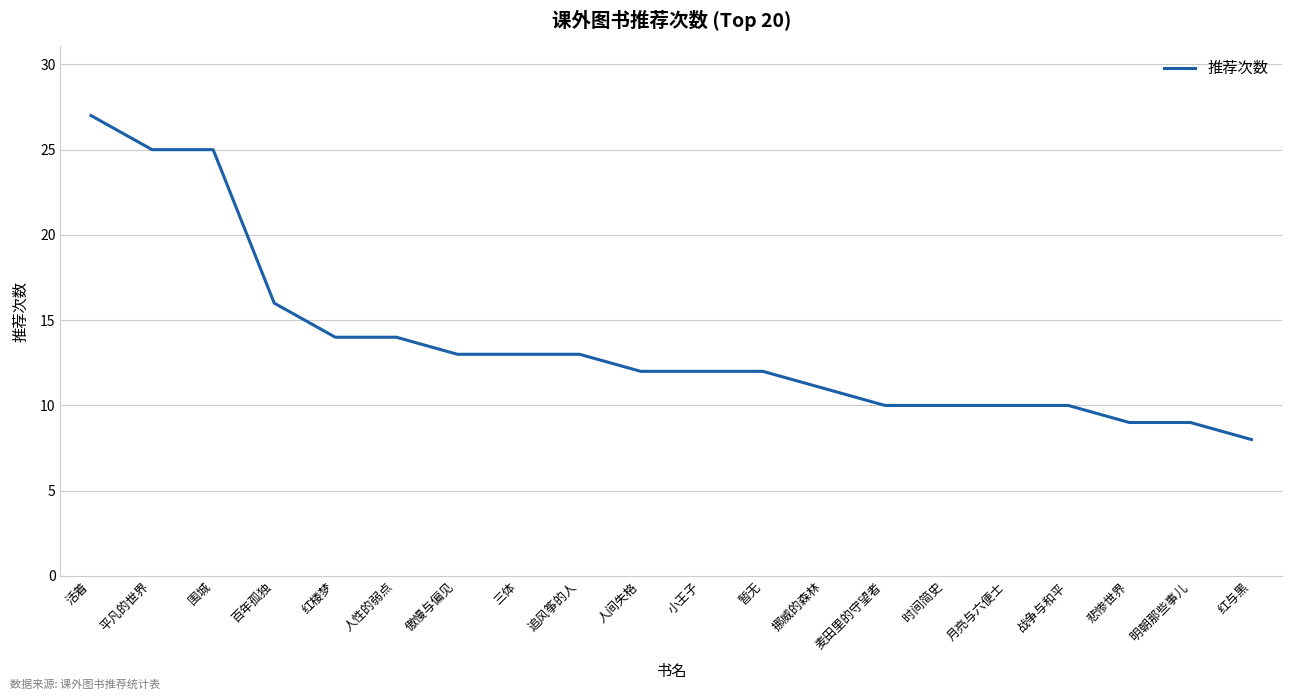

Is it true that the value at 追风筝的人 is 21?

False